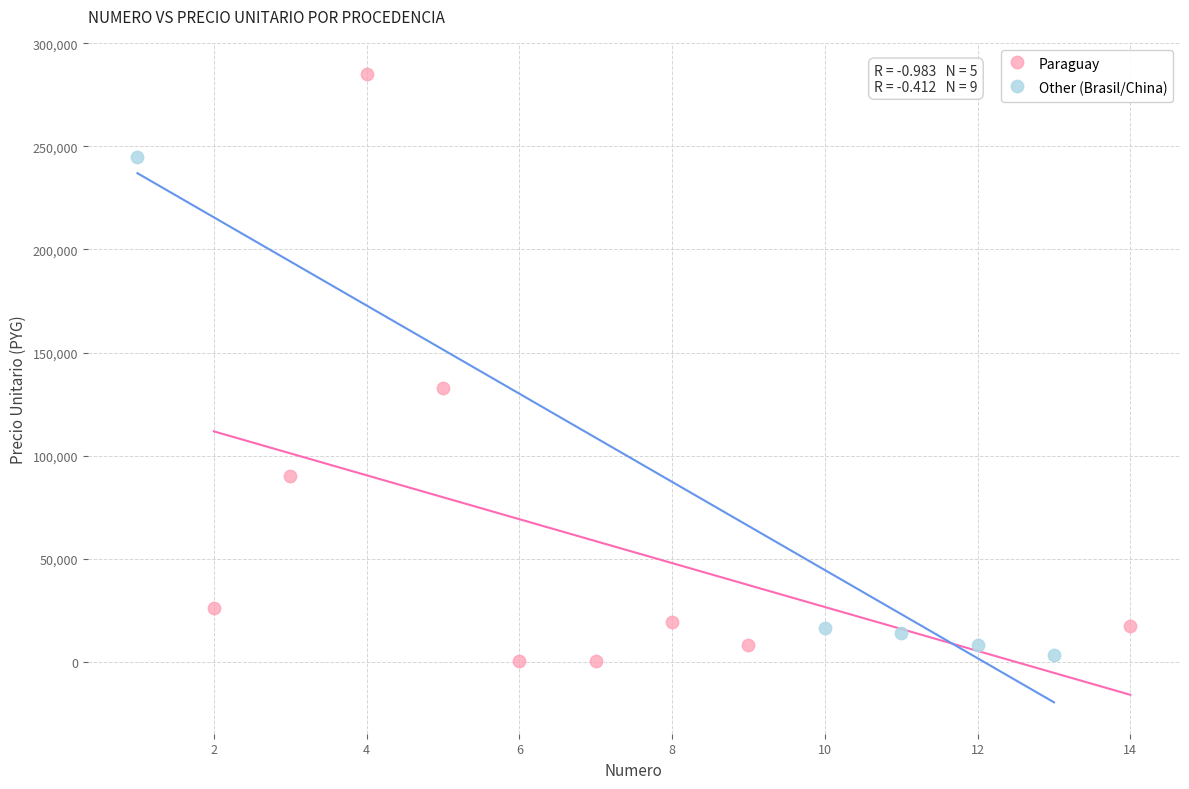

Which series has the widest spread of Y values?

Paraguay